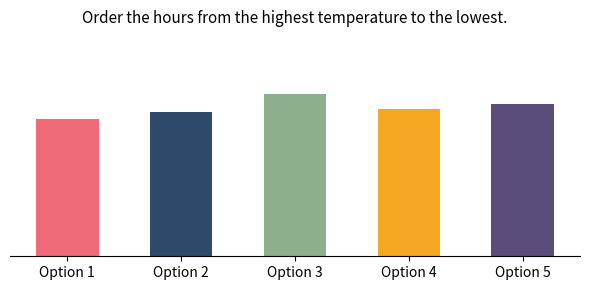

At which label is the value closest to 18?

Option 4